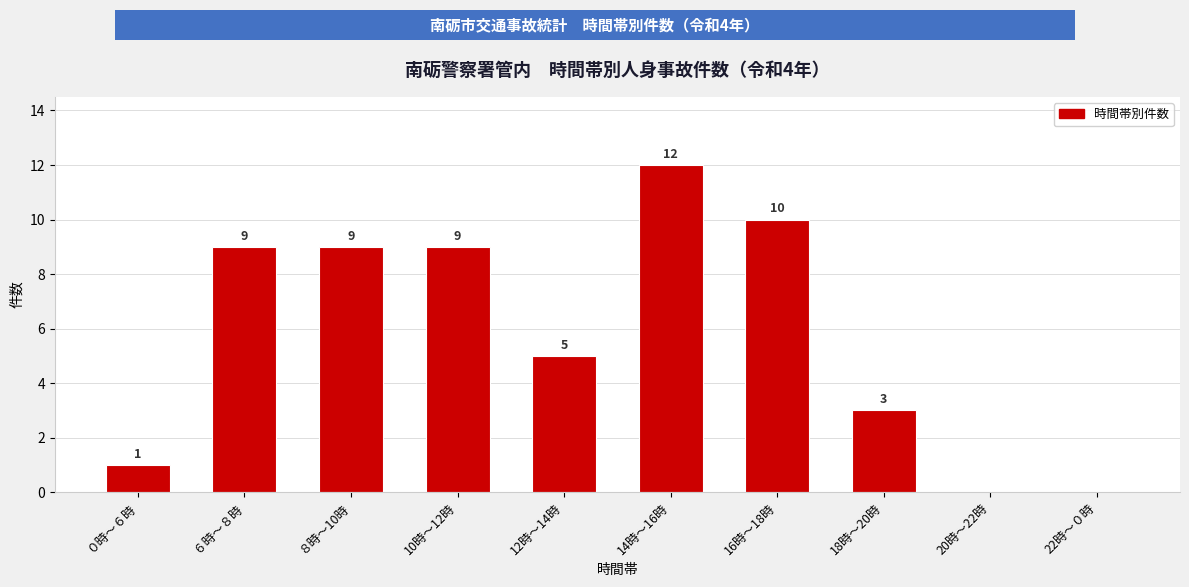

Reading left to right, list all the values displayed in this chart.

０時～６時=1	６時～８時=9	８時～10時=9	10時～12時=9	12時～14時=5	14時～16時=12	16時～18時=10	18時～20時=3	20時～22時=0	22時～０時=0